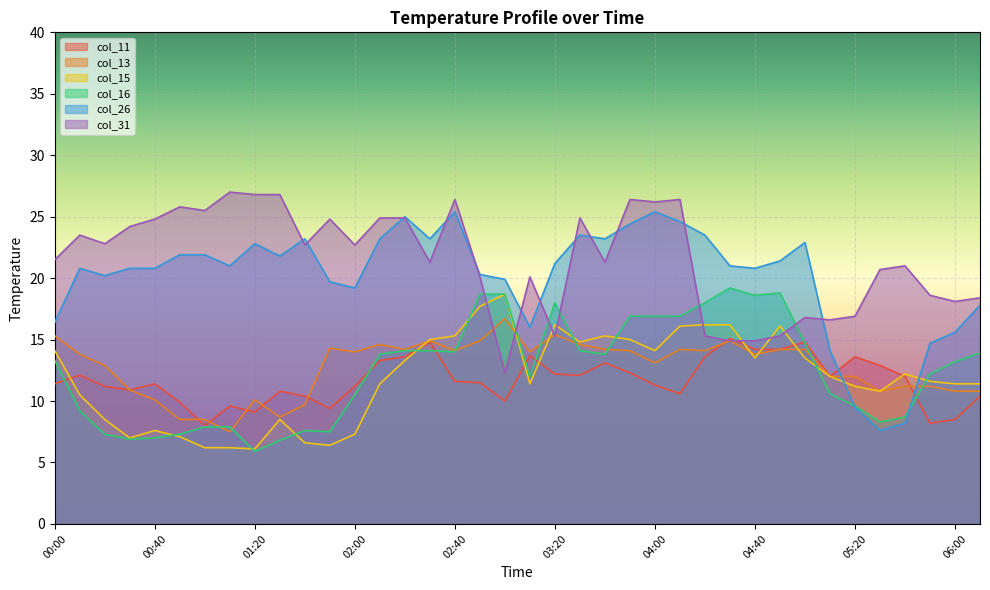

At which category is the sum across all series the highest?

03:50